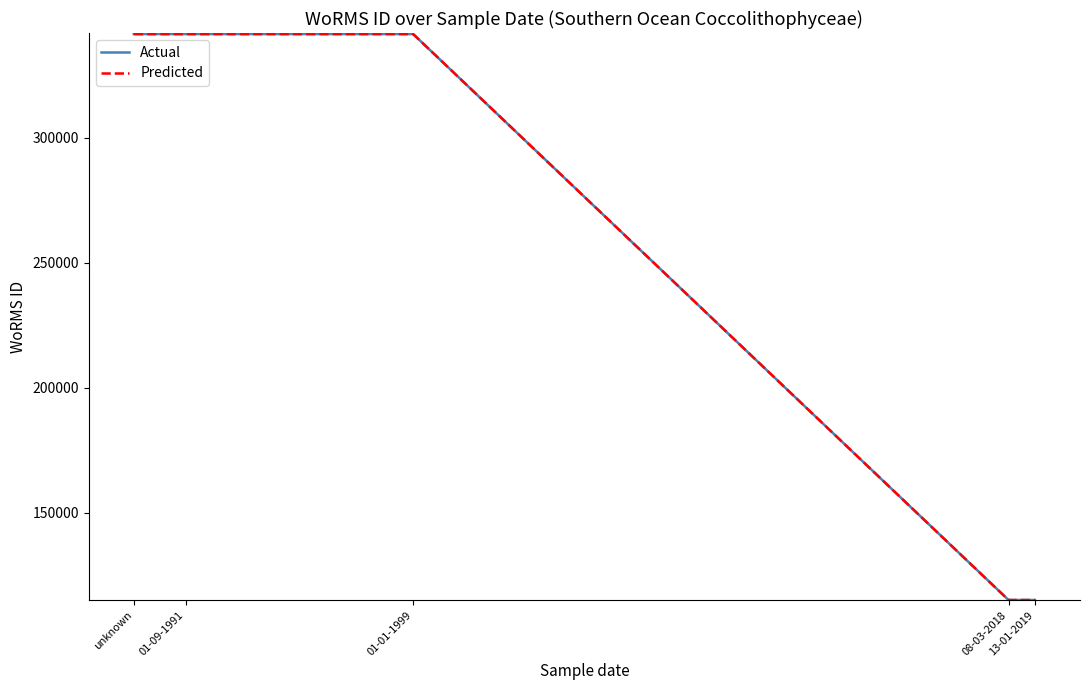

What is the smallest value displayed?

115100